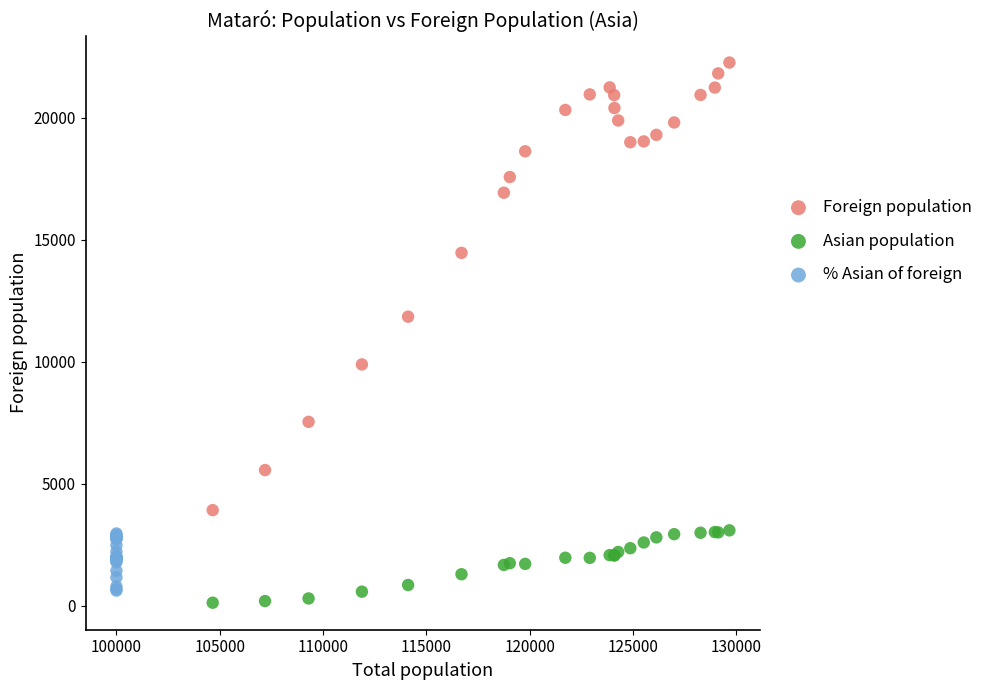

Which series has the widest spread of Y values?

Foreign population